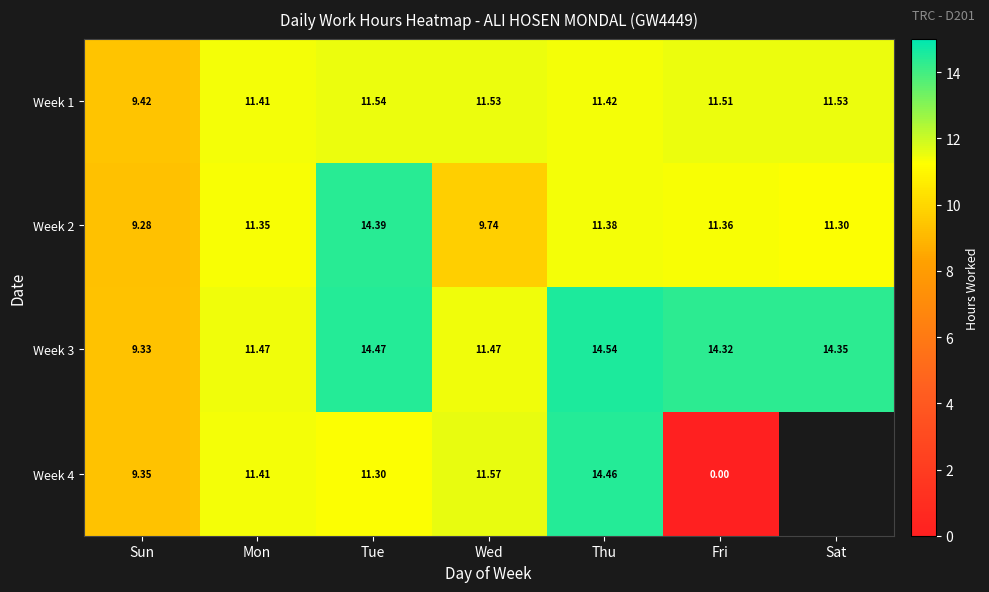

At which category does the chart reach its peak across all series?

Thu